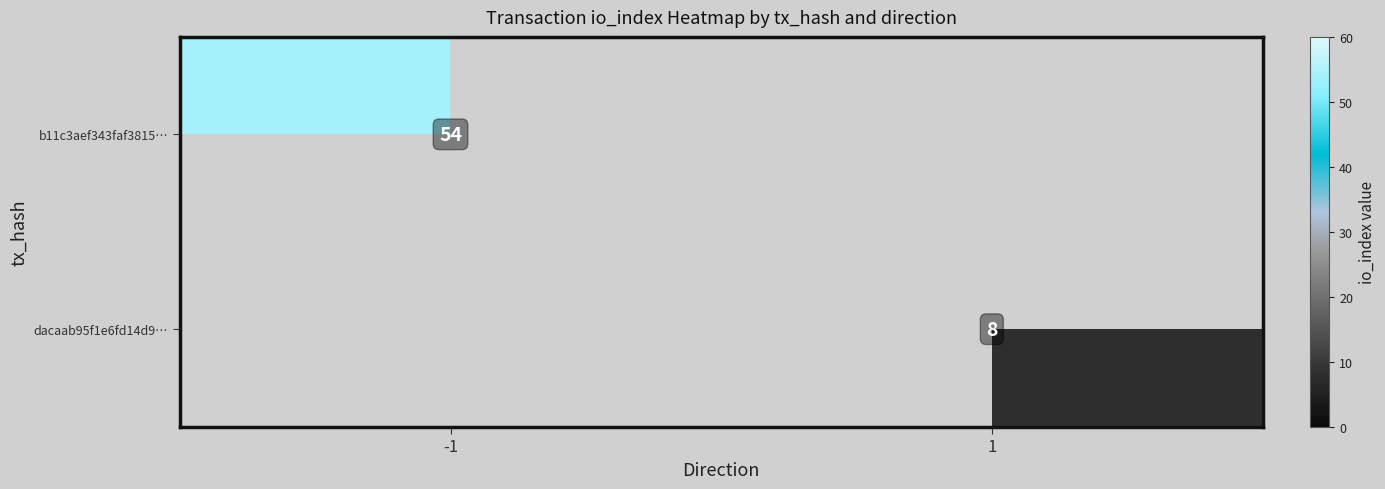

At how many categories does at least one series exceed 34?

1